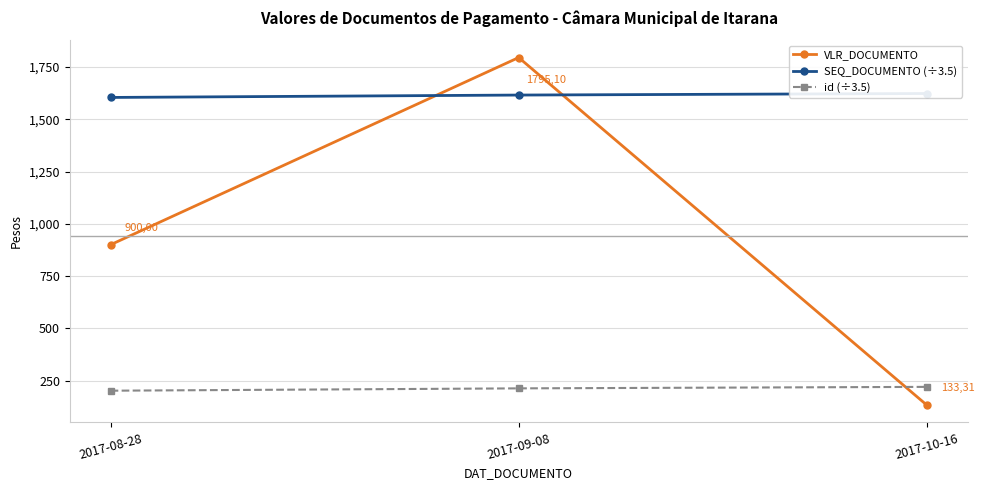

Reading left to right, transcribe all the data shown in this chart.

VLR_DOCUMENTO: 2017-08-28=900.0	2017-09-08=1795.1	2017-10-16=133.3
SEQ_DOCUMENTO (÷3.5): 2017-08-28=1604.3	2017-09-08=1615.7	2017-10-16=1623.1
id (÷3.5): 2017-08-28=202.0	2017-09-08=213.1	2017-10-16=220.3